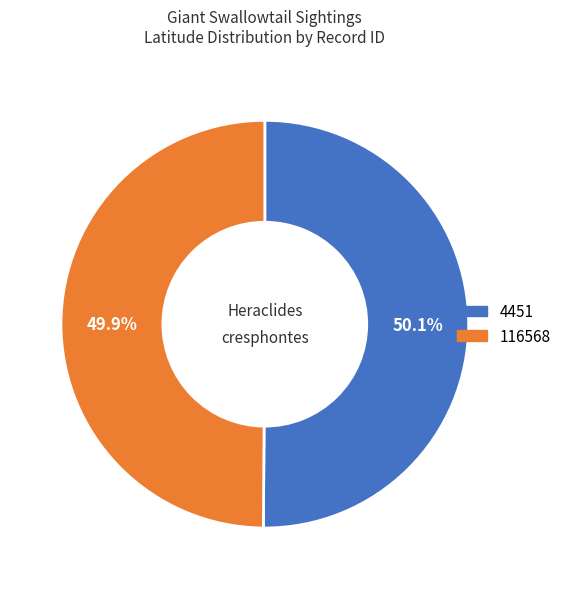

The 116568 slice represents 50% of the pie. True or false?

True